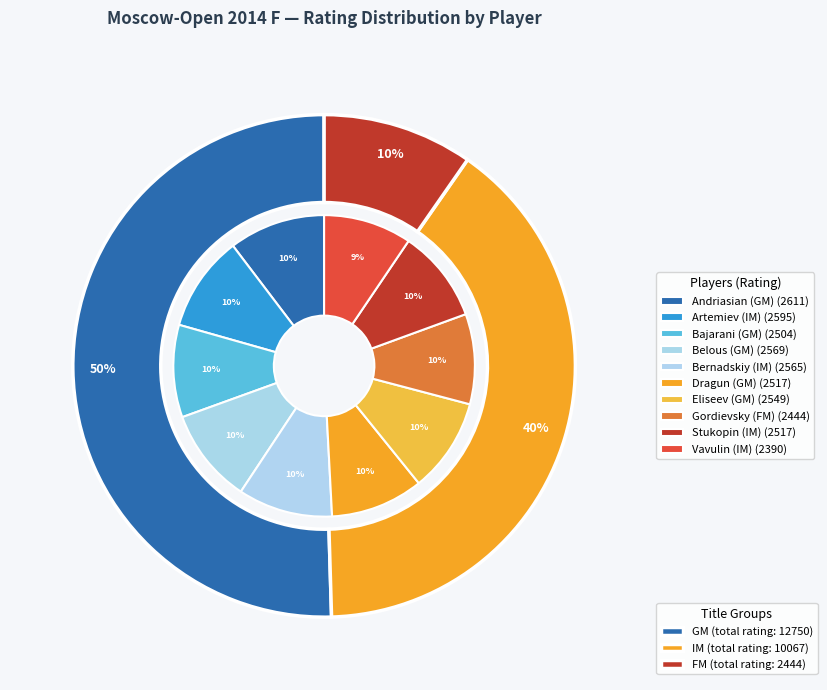

How many segments does this pie chart have?

10